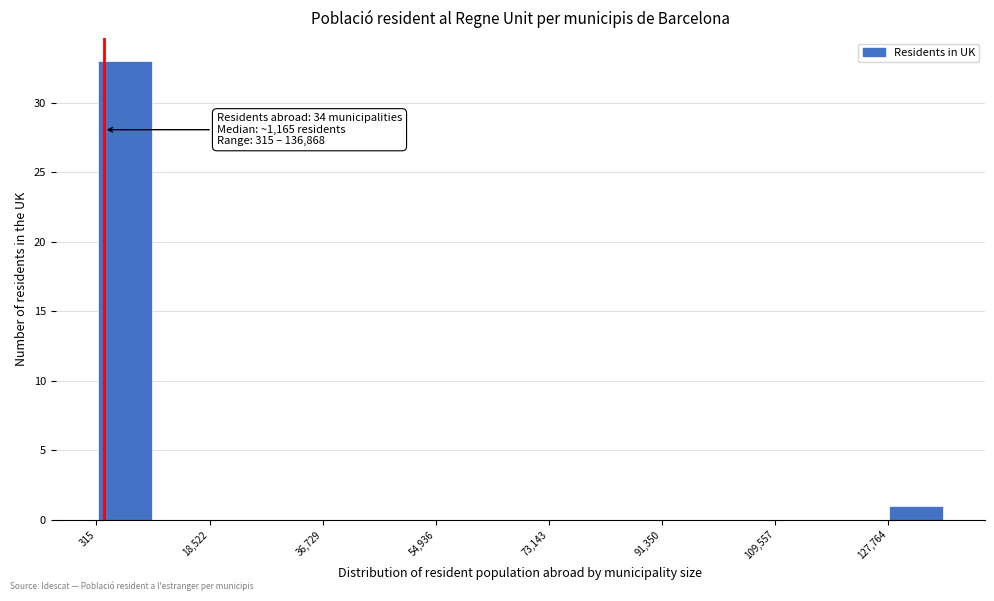

Over which range of the x-axis is the bar tallest?

0 to 10000